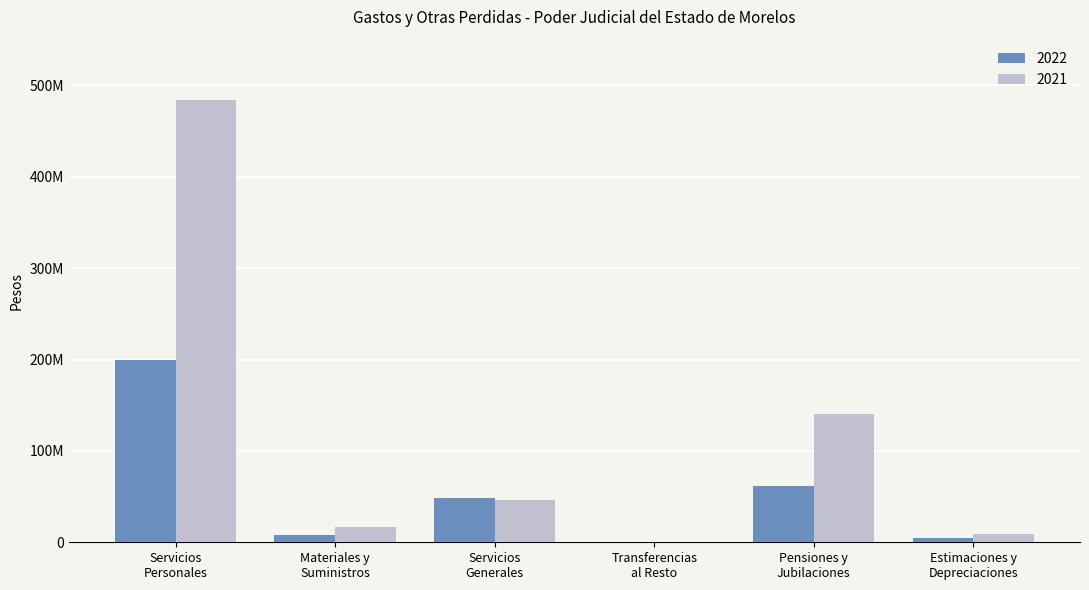

List the series in order of their peak value, highest first.

2021, 2022